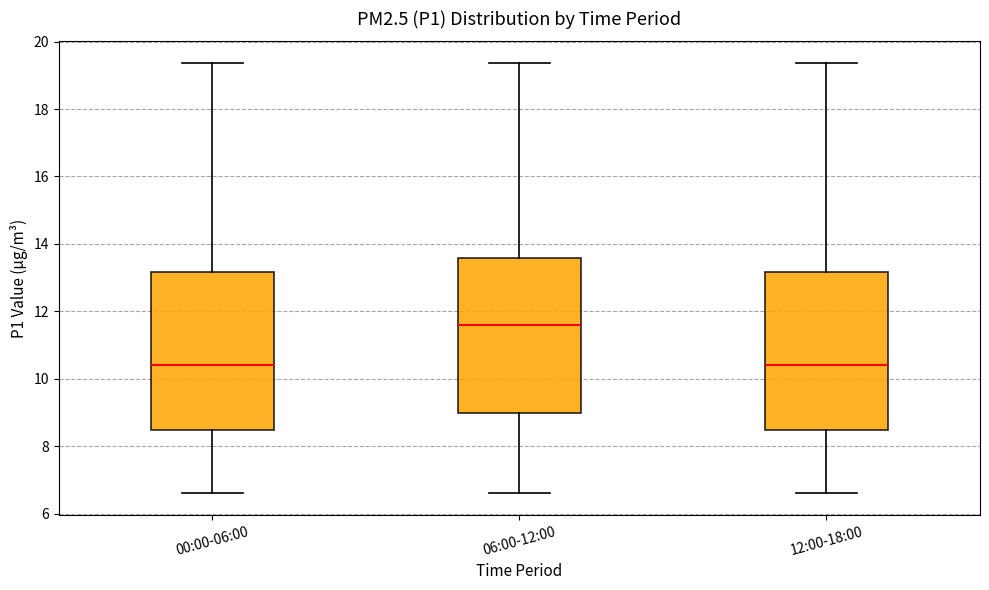

Which box has the highest median line?

06:00-12:00